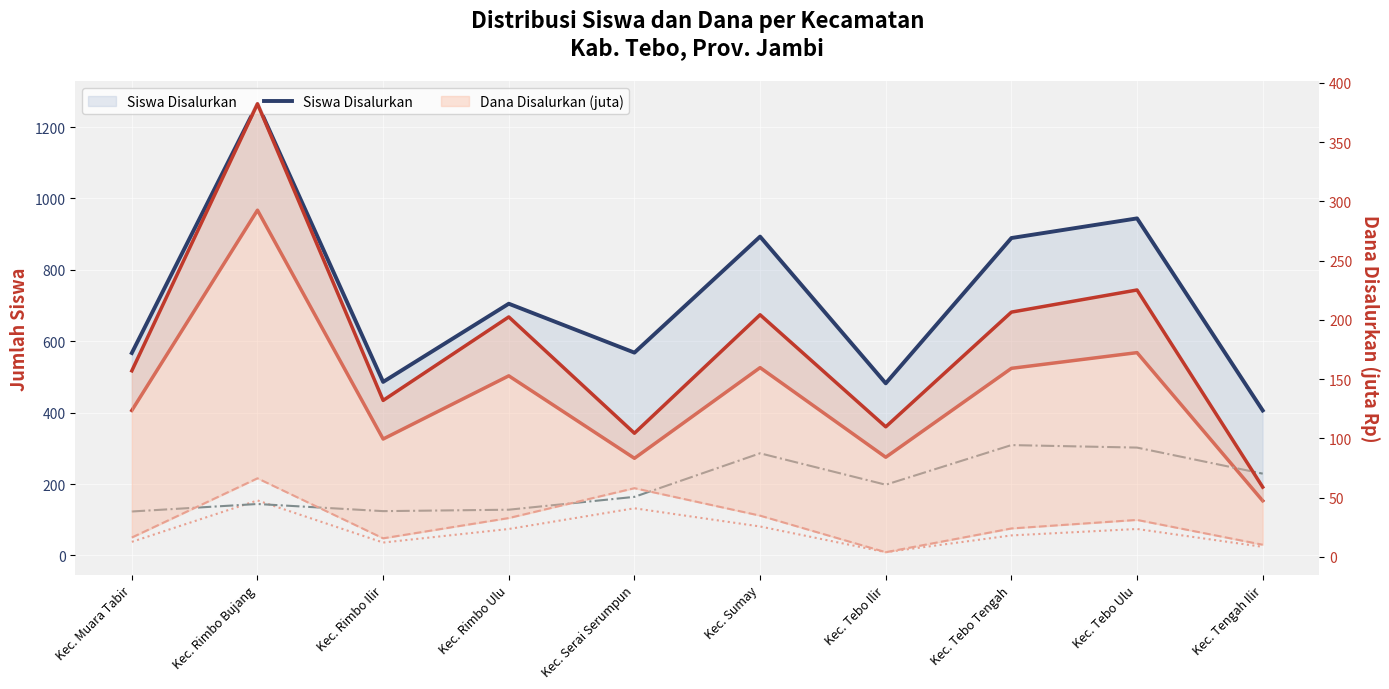

What is the average value of the Dana Disalurkan line series?

178.3